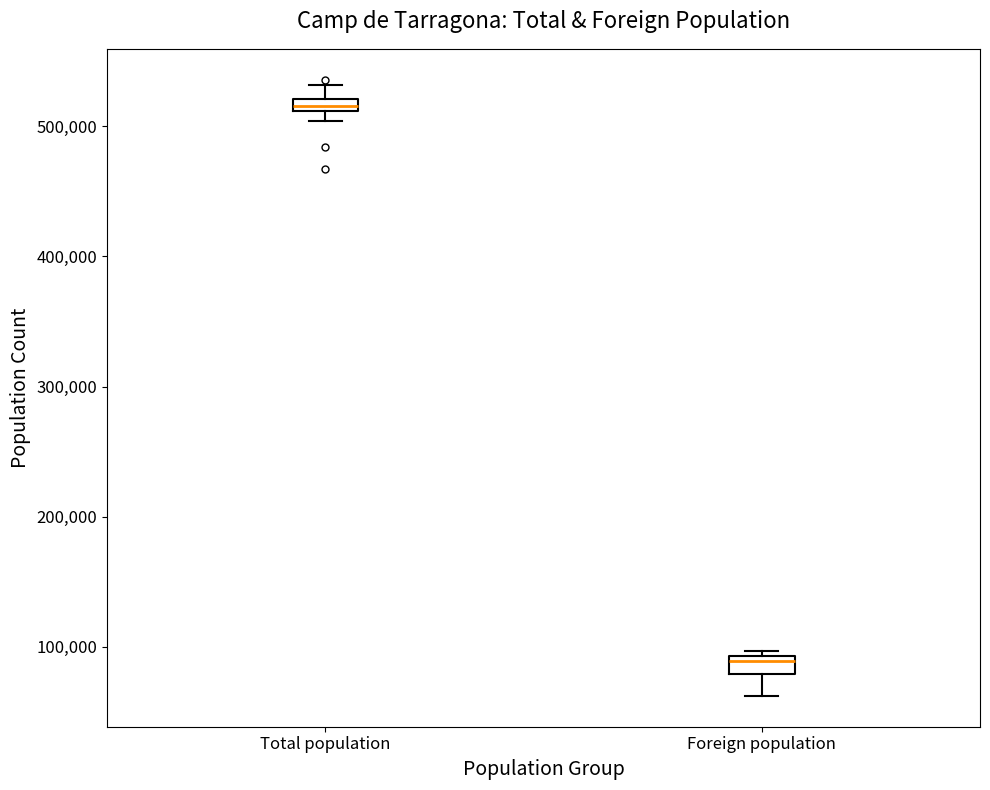

Where does the lower whisker of the box for Foreign population end on the y-axis? The values are not printed on the chart, so give them approximately, as read against the axis.

60000